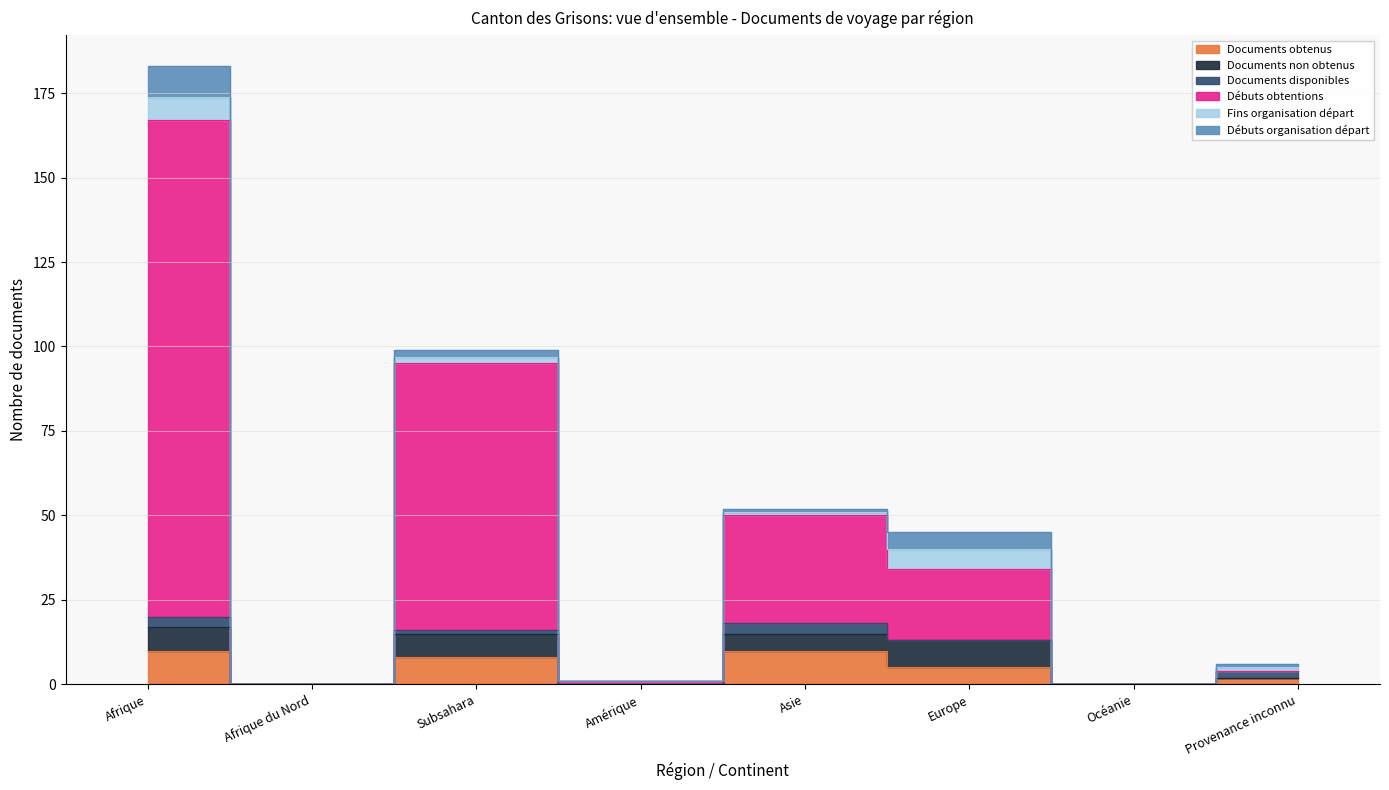

The Débuts obtentions series shows 80 at Océanie. True or false?

False